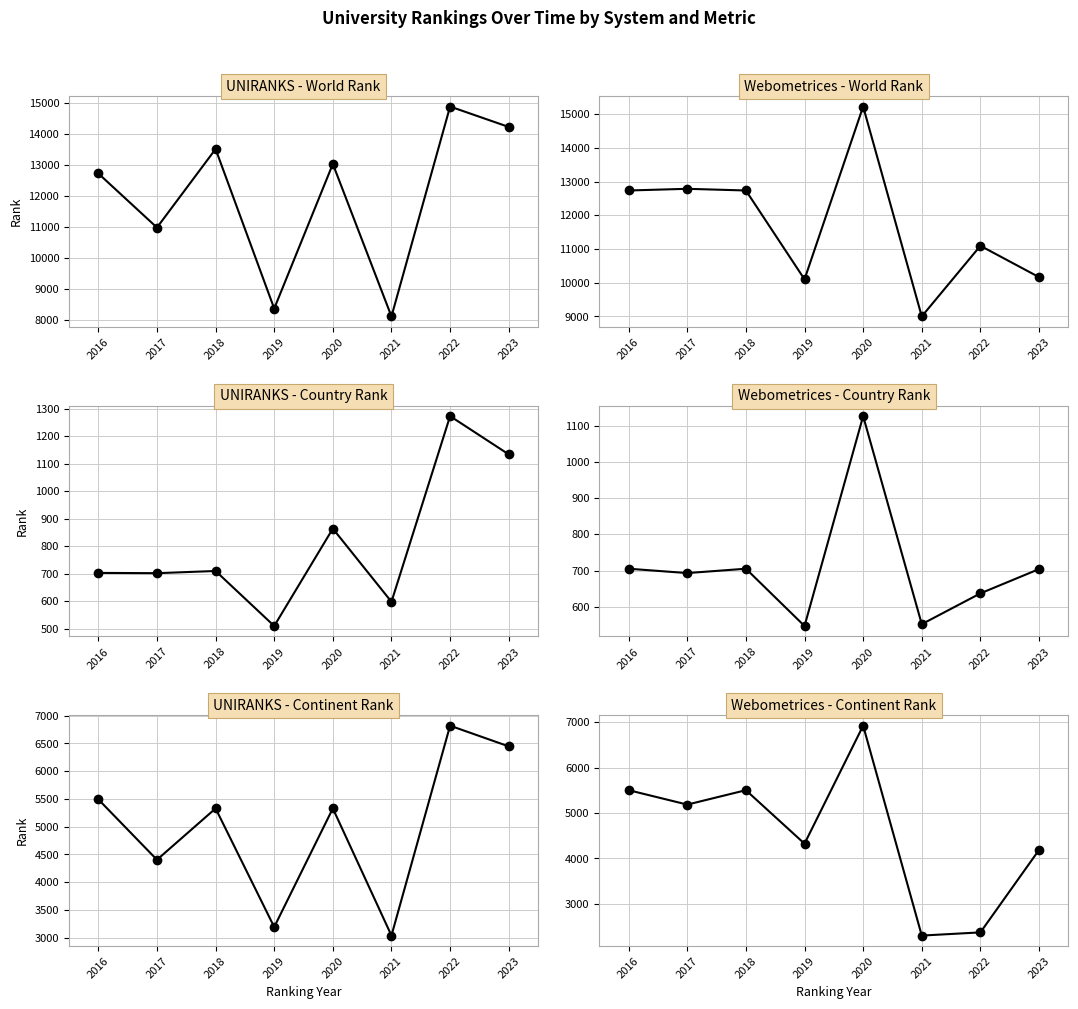

At which label does UNIRANKS - Continent Rank first exceed 5328?

2016